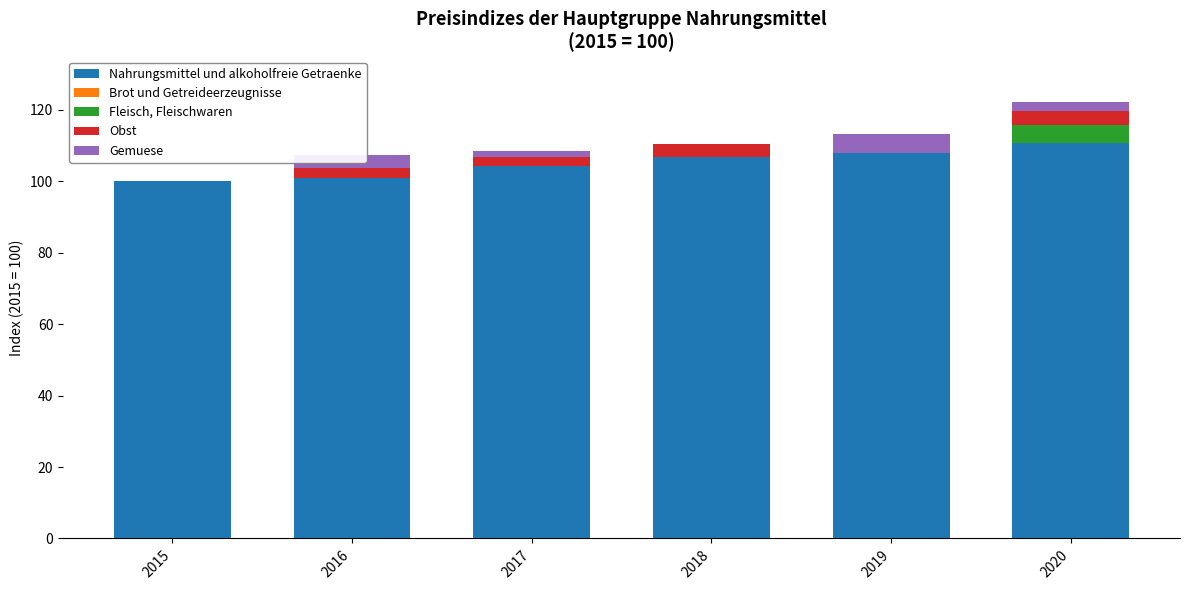

True or false: Nahrungsmittel und alkoholfreie Getraenke has a value of 104.3 at 2017.

True